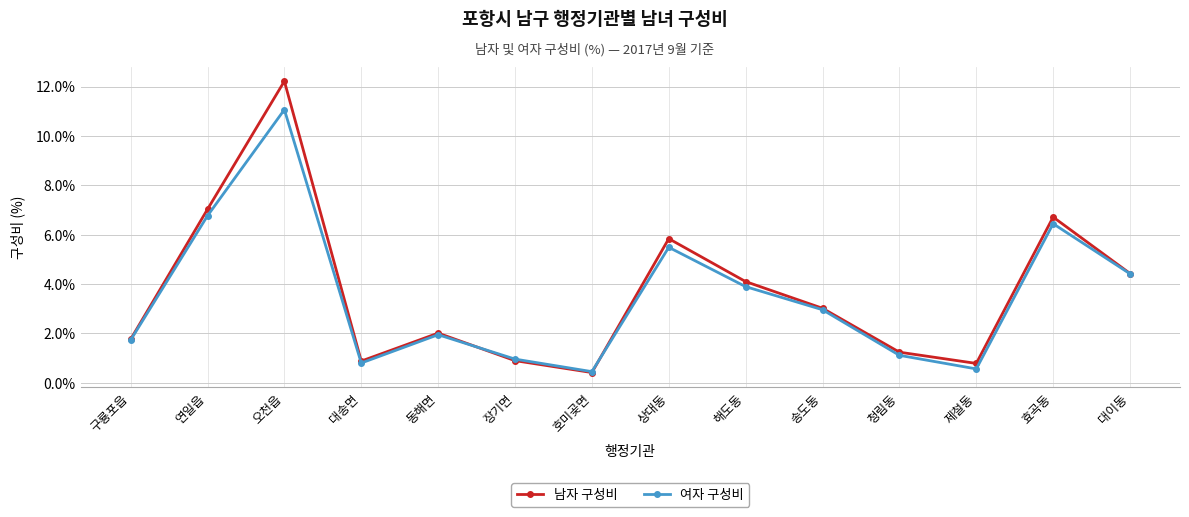

What is the highest value of the 남자 구성비 series?

12.2